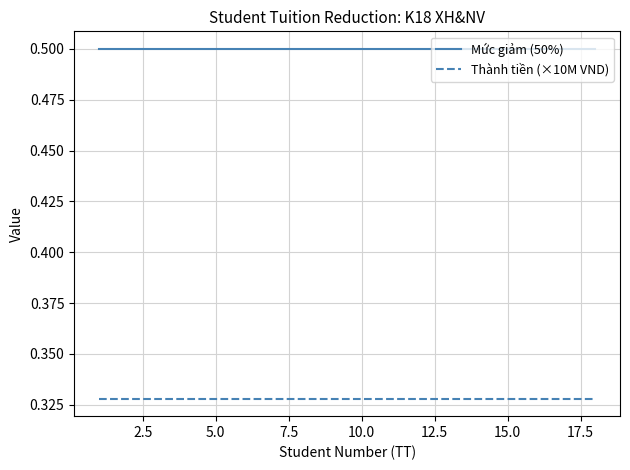

Does the chart have visible grid lines?

Yes